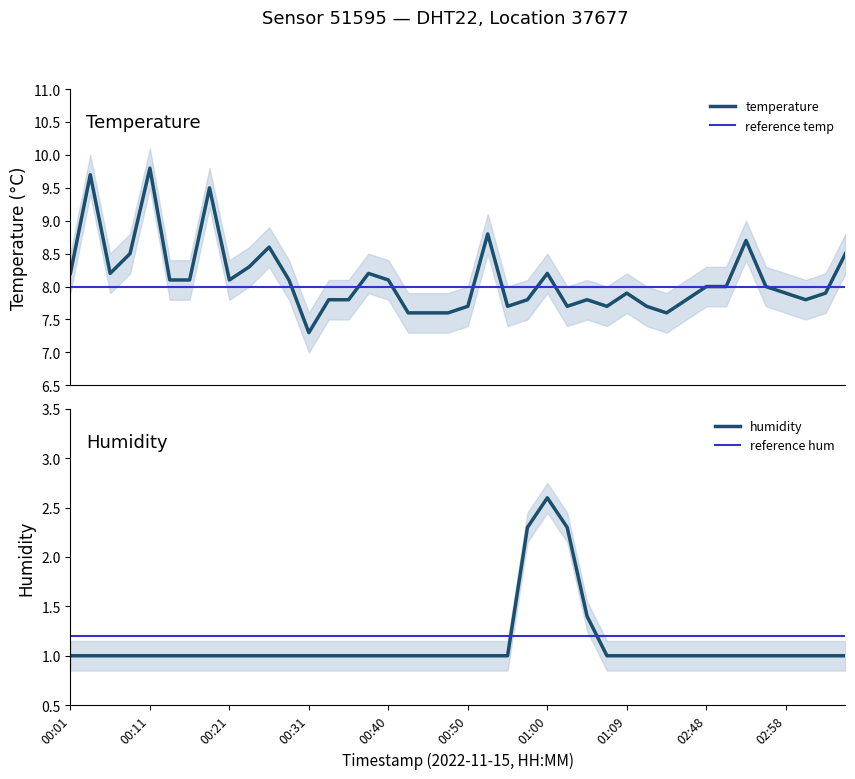

What is the spread (max minus min) of values at 01:09?

6.9